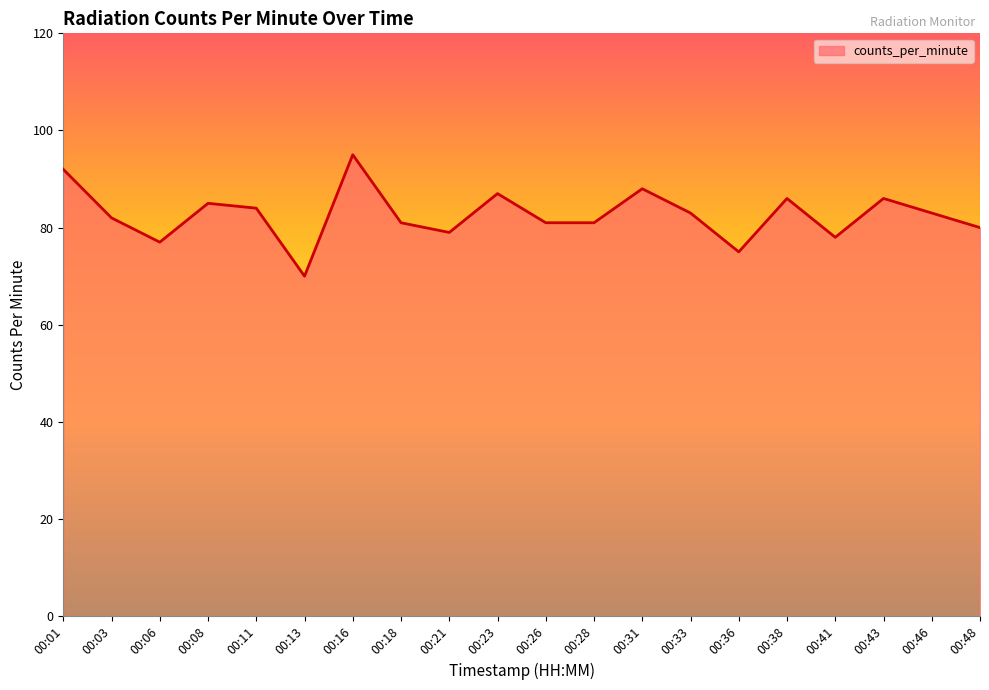

How many lines are shown in the chart?

1